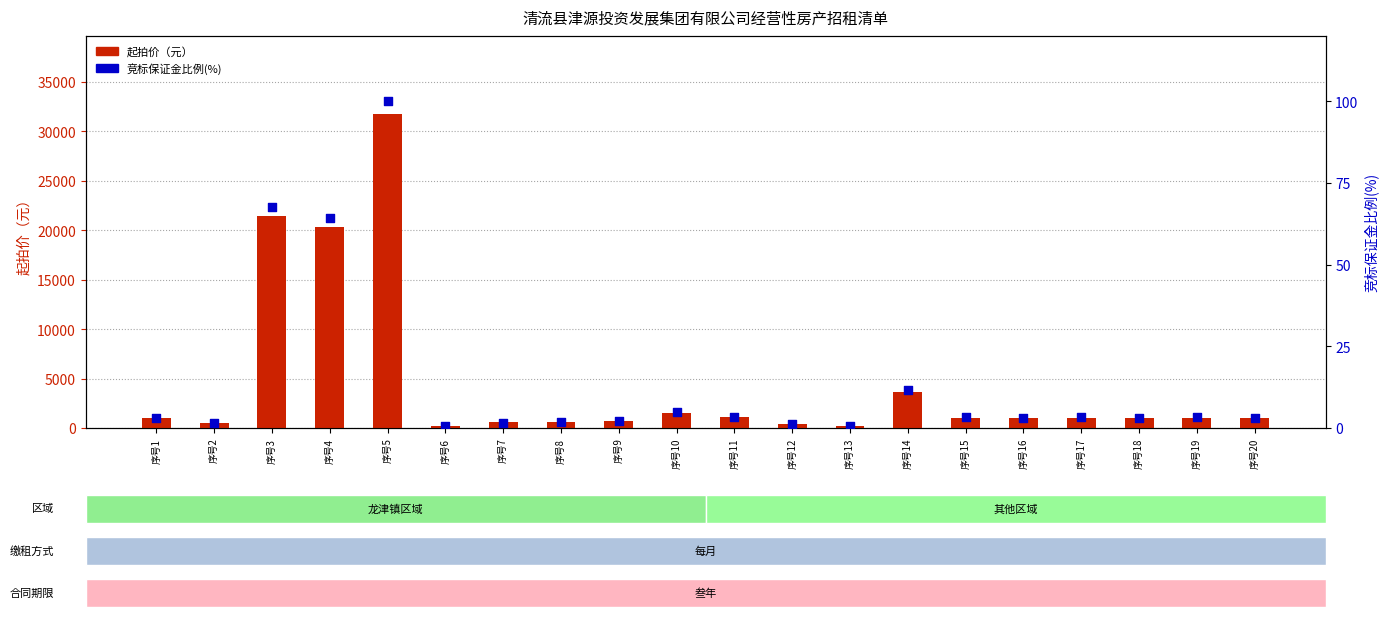

Which series has the widest spread of Y values?

起拍价（元）